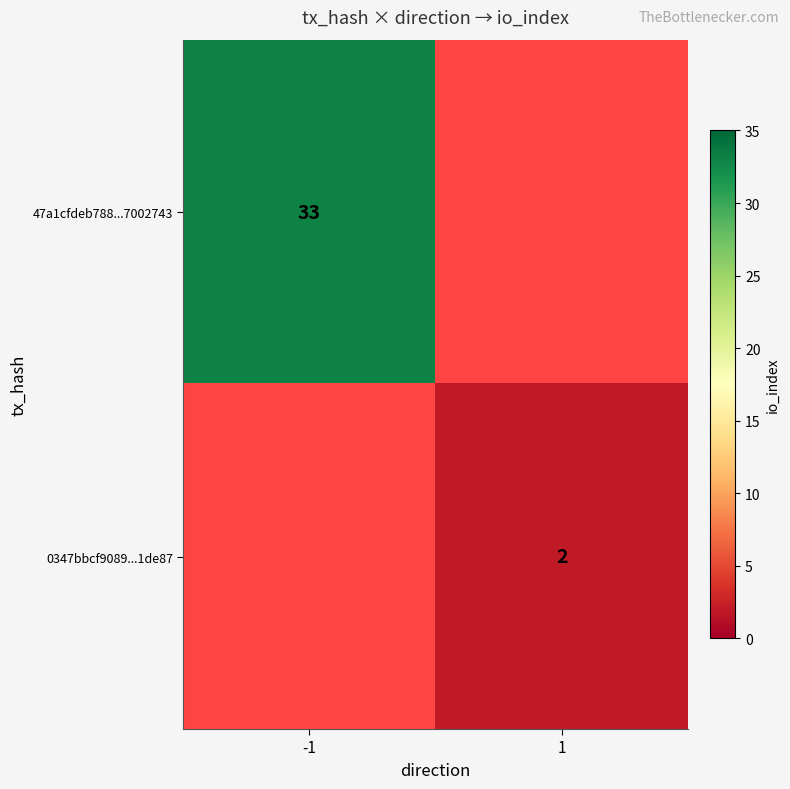

The 0347bbcf9089...1de87 series shows 4 at 1. True or false?

False